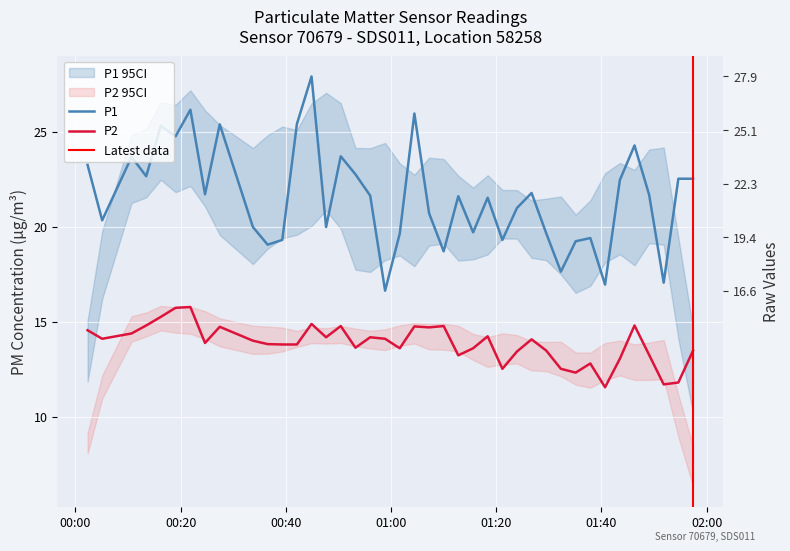

In P1, how many points are higher than both neighbors (excluding endpoints)?

12